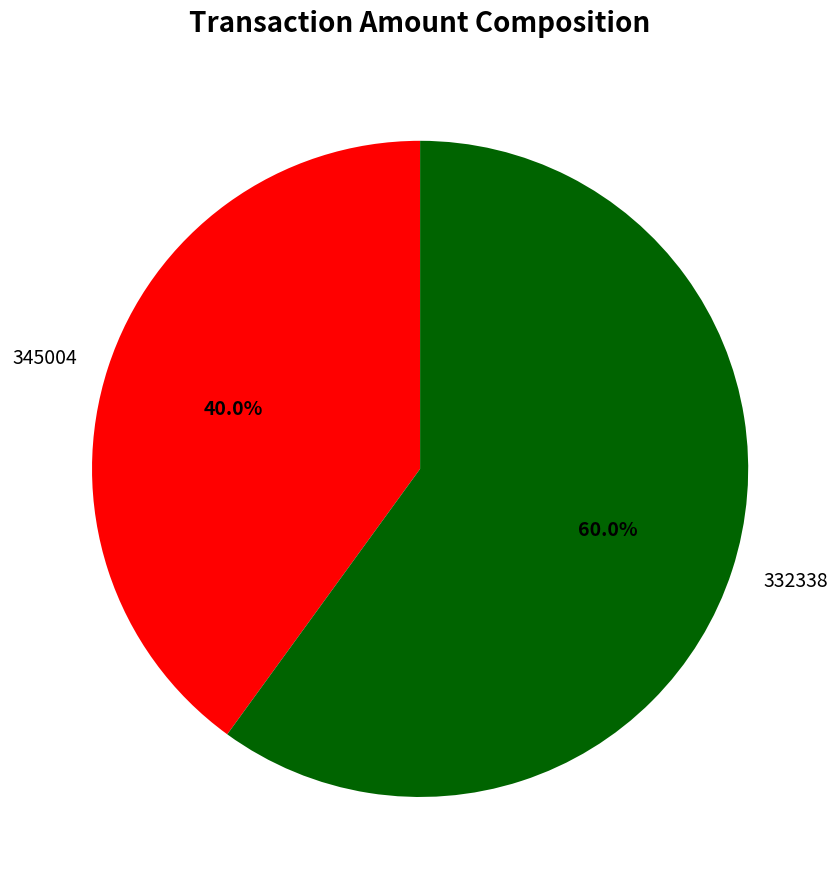

To the nearest percent, what percentage of the pie is 332338?

60%